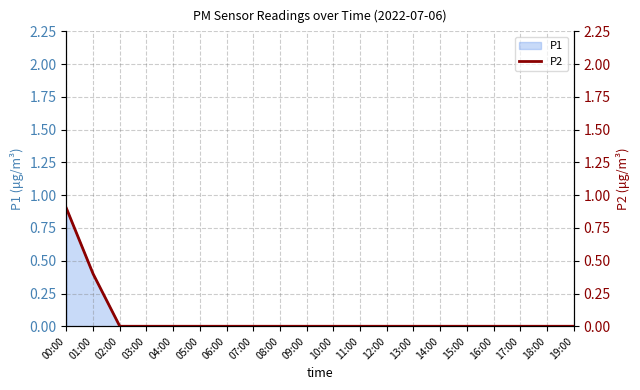

What is the label of the 10th point from the left?

09:00